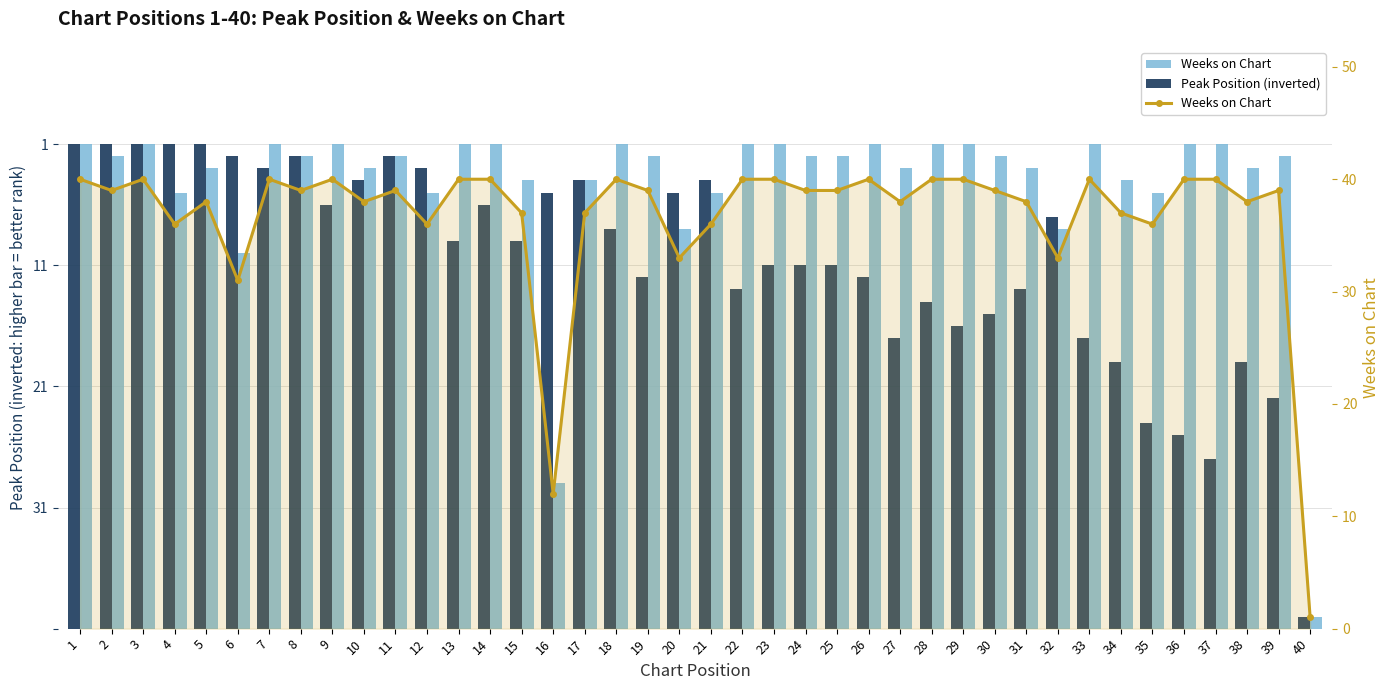

True or false: Peak Position (inverted) has a value of 38 at 12.

True